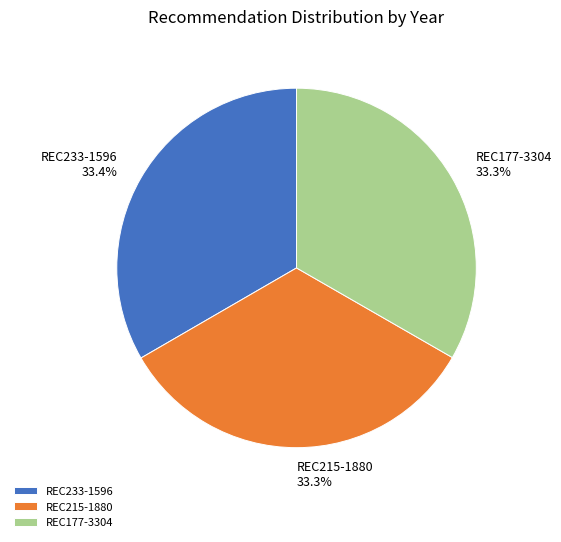

What is the ratio of the value at REC177-3304 to the value at REC233-1596?

1.0